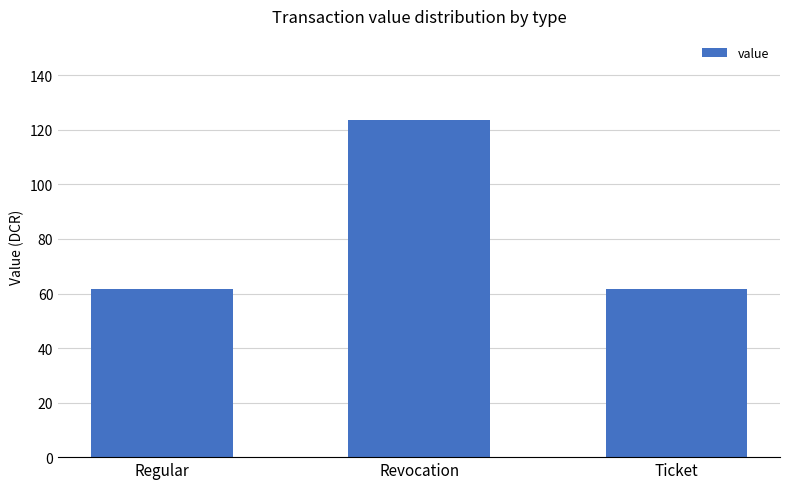

What value does the data have at Revocation?

123.6